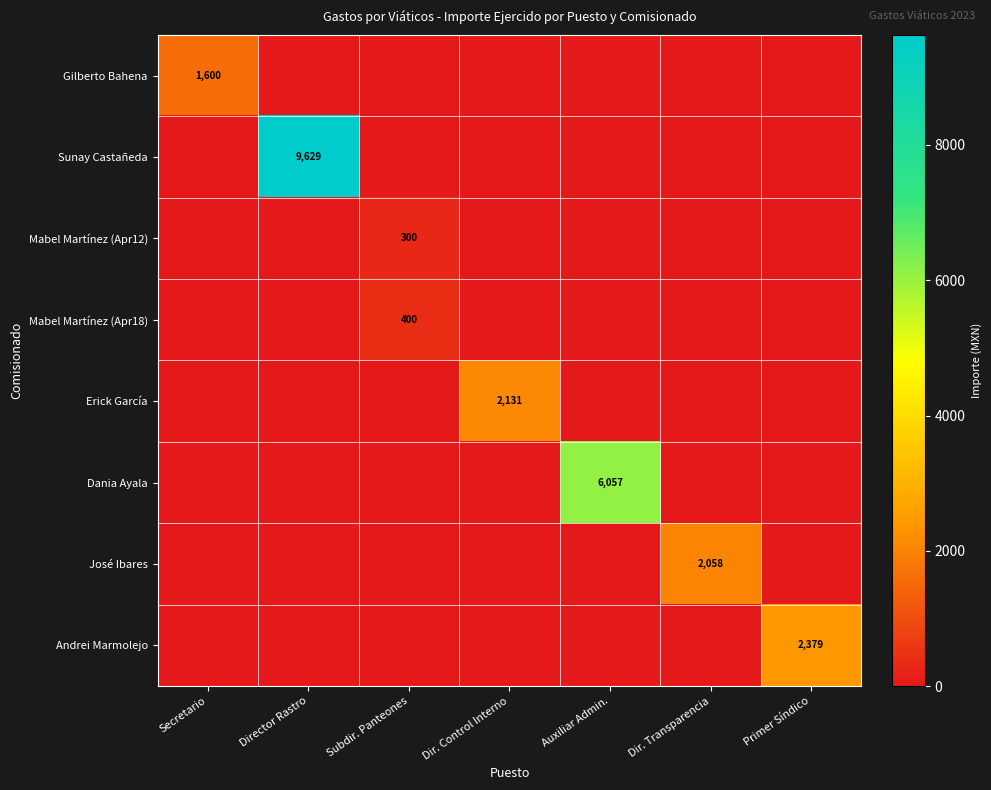

The value of Andrei Marmolejo at Primer Síndico is 2379. True or false?

True